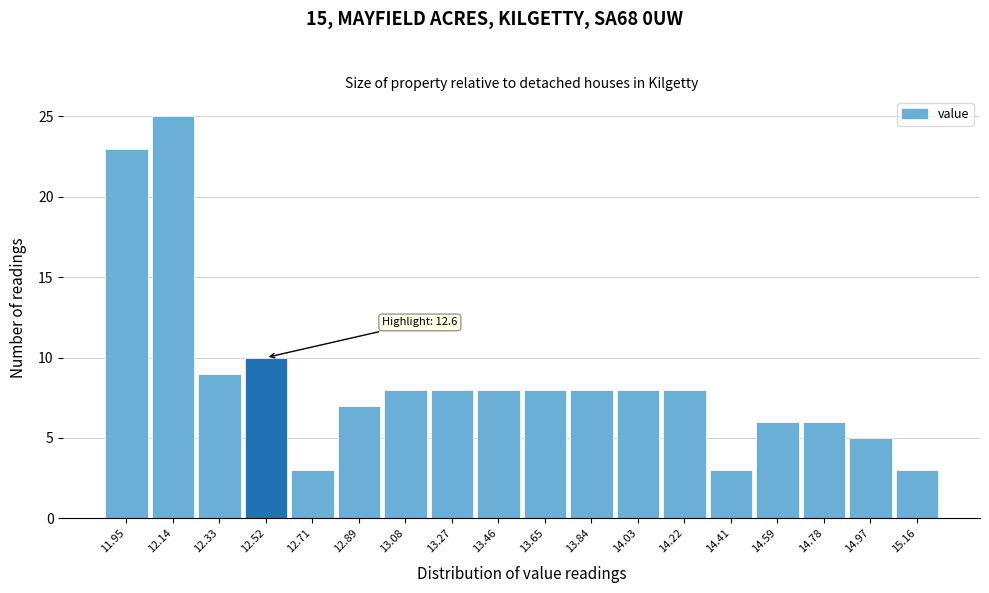

Reading left to right, what are all the values shown in this chart?

23	25	9	10	3	7	8	8	8	8	8	8	8	3	6	6	5	3